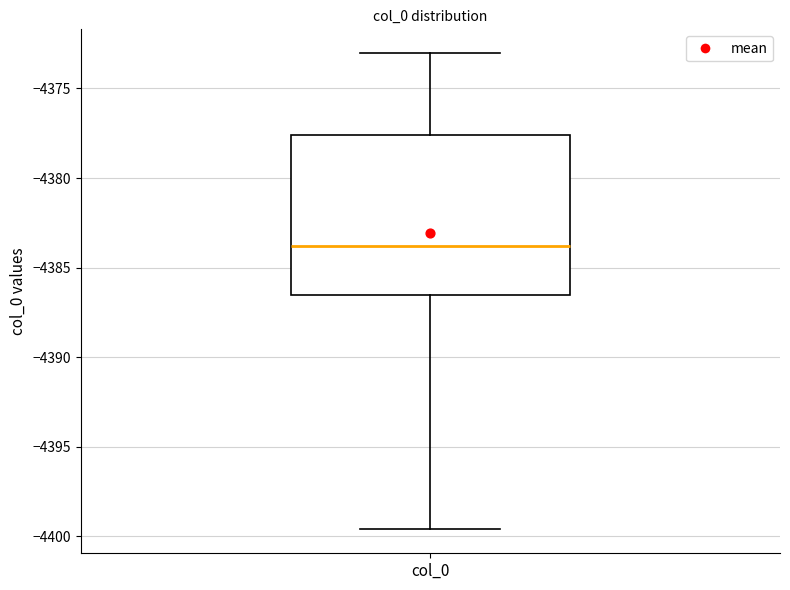

Transcribe this box plot: give where the median line is, the range the box spans, and where the two whiskers end, as read against the y-axis. The values are not printed on the chart, so give them approximately, as read against the axis.

median -4384.0, box -4386.5 to -4377.5, whiskers -4399.5 to -4373.0